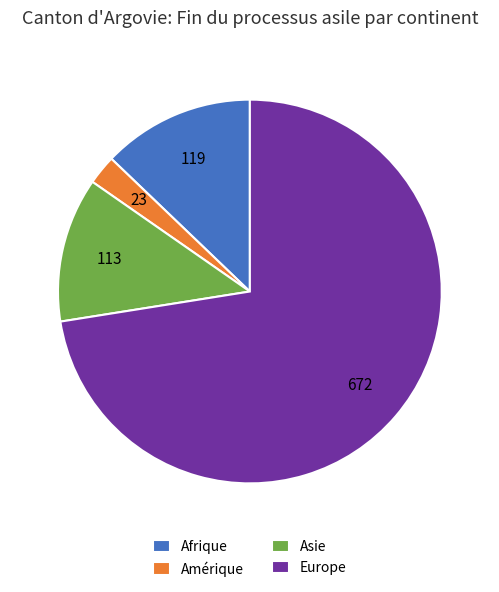

How many segments does this pie chart have?

4